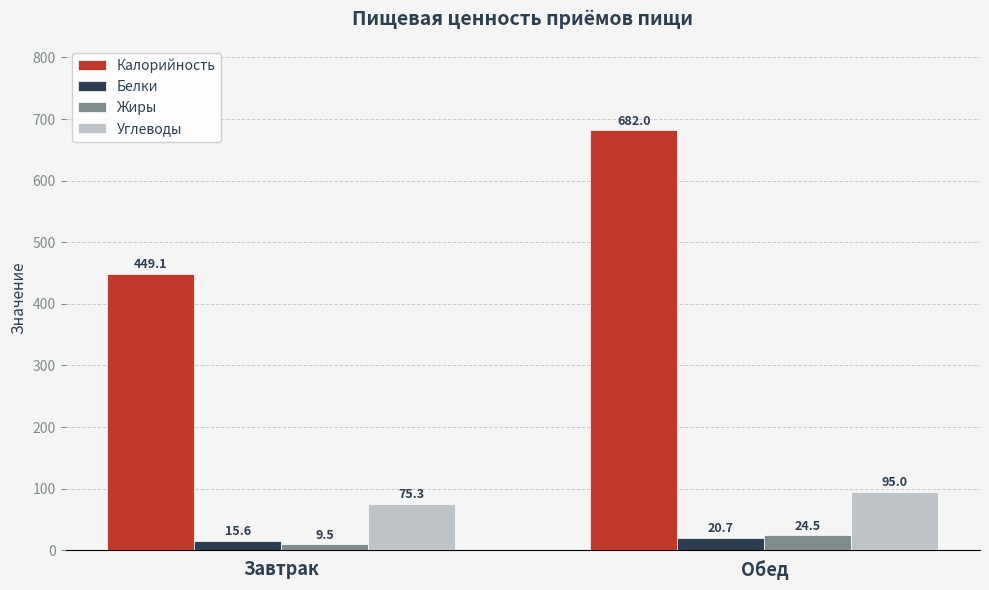

How many values in the Углеводы series are below 95?

1